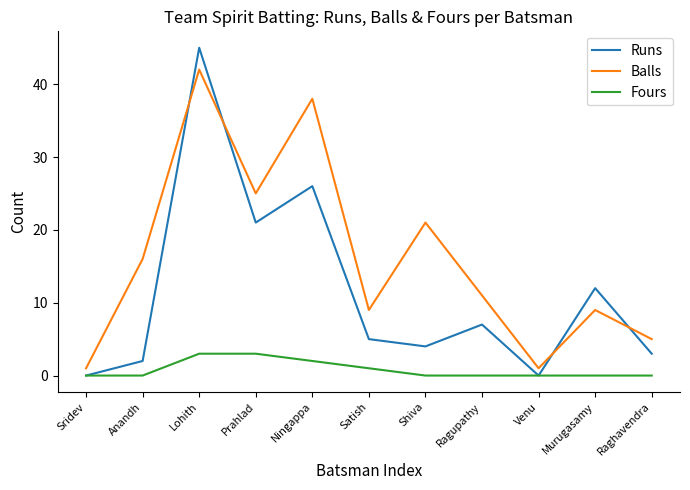

Which series has the largest total across all categories?

Balls